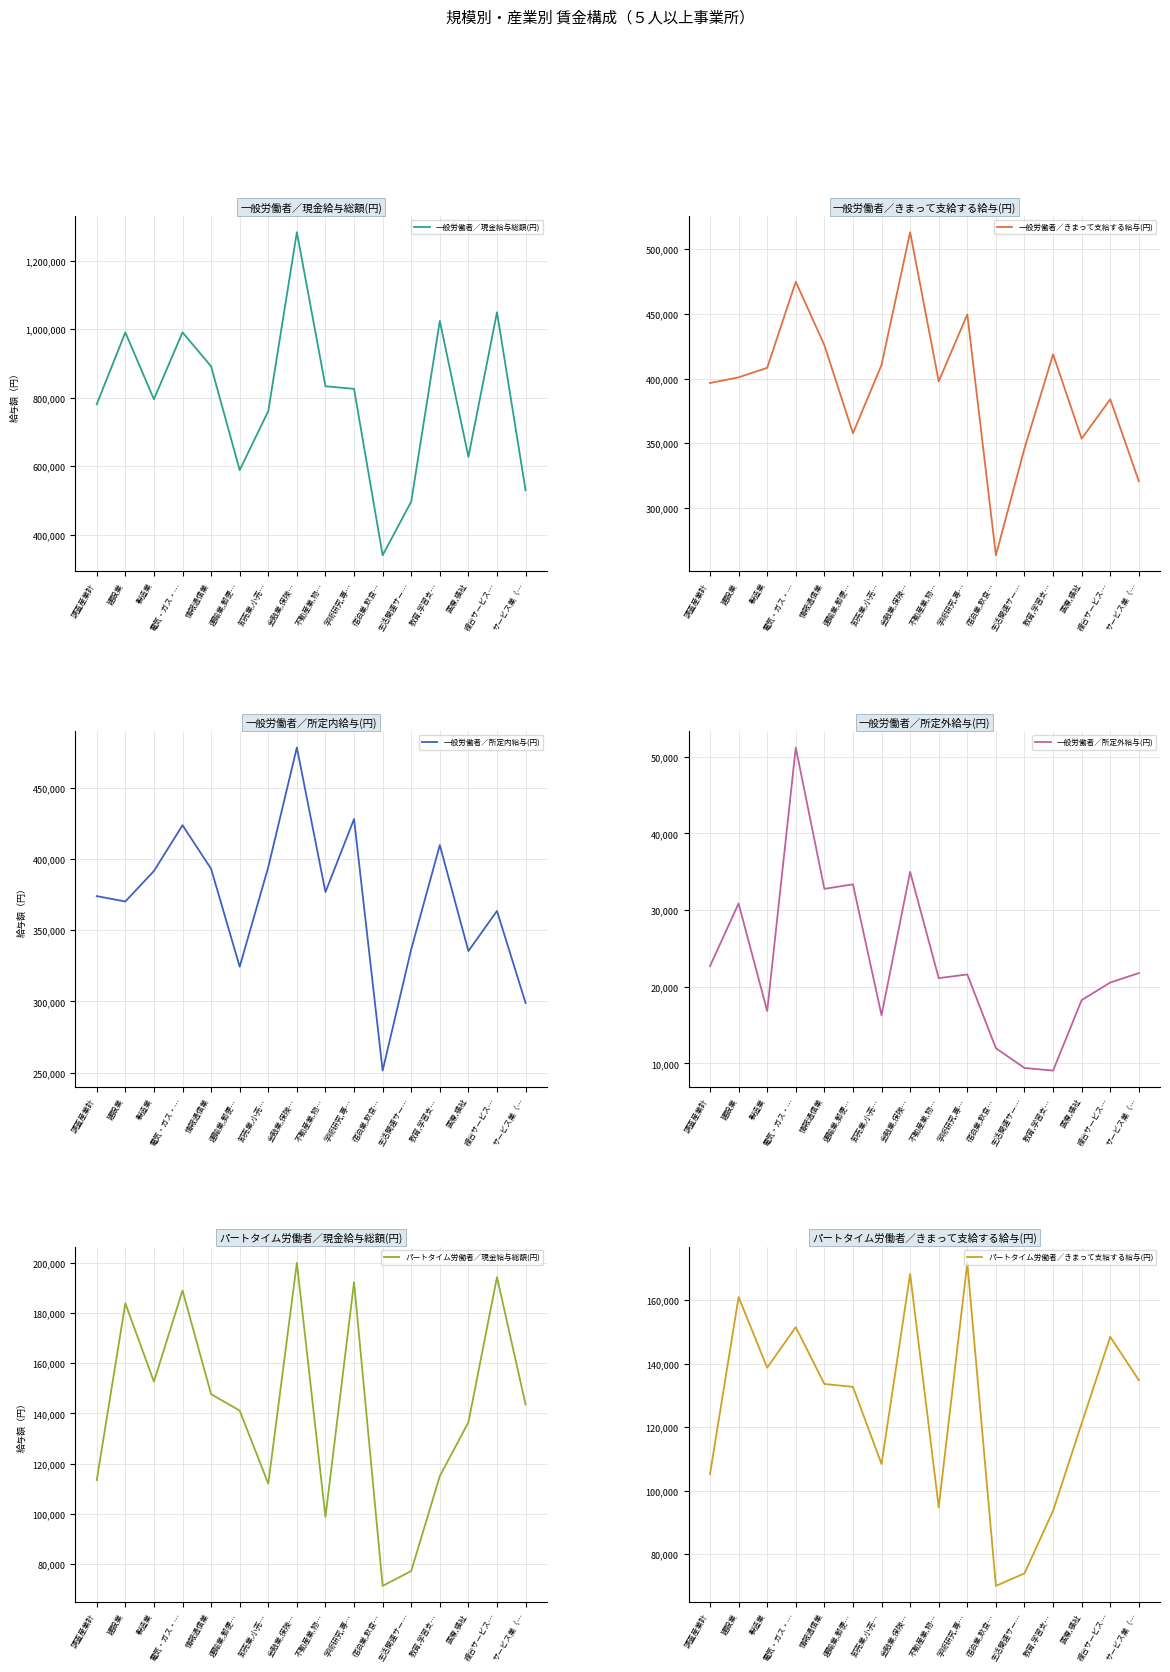

Between 学術研究,専… and 医療,福祉, which is larger?

学術研究,専…